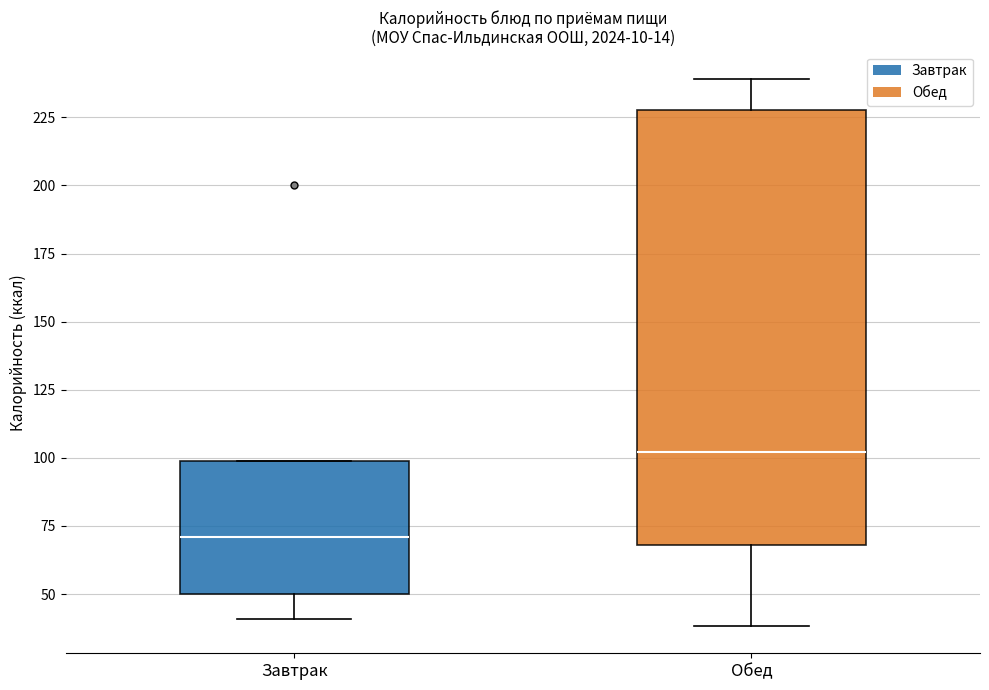

Where does the lower whisker of the box for Завтрак end on the y-axis? The values are not printed on the chart, so give them approximately, as read against the axis.

40